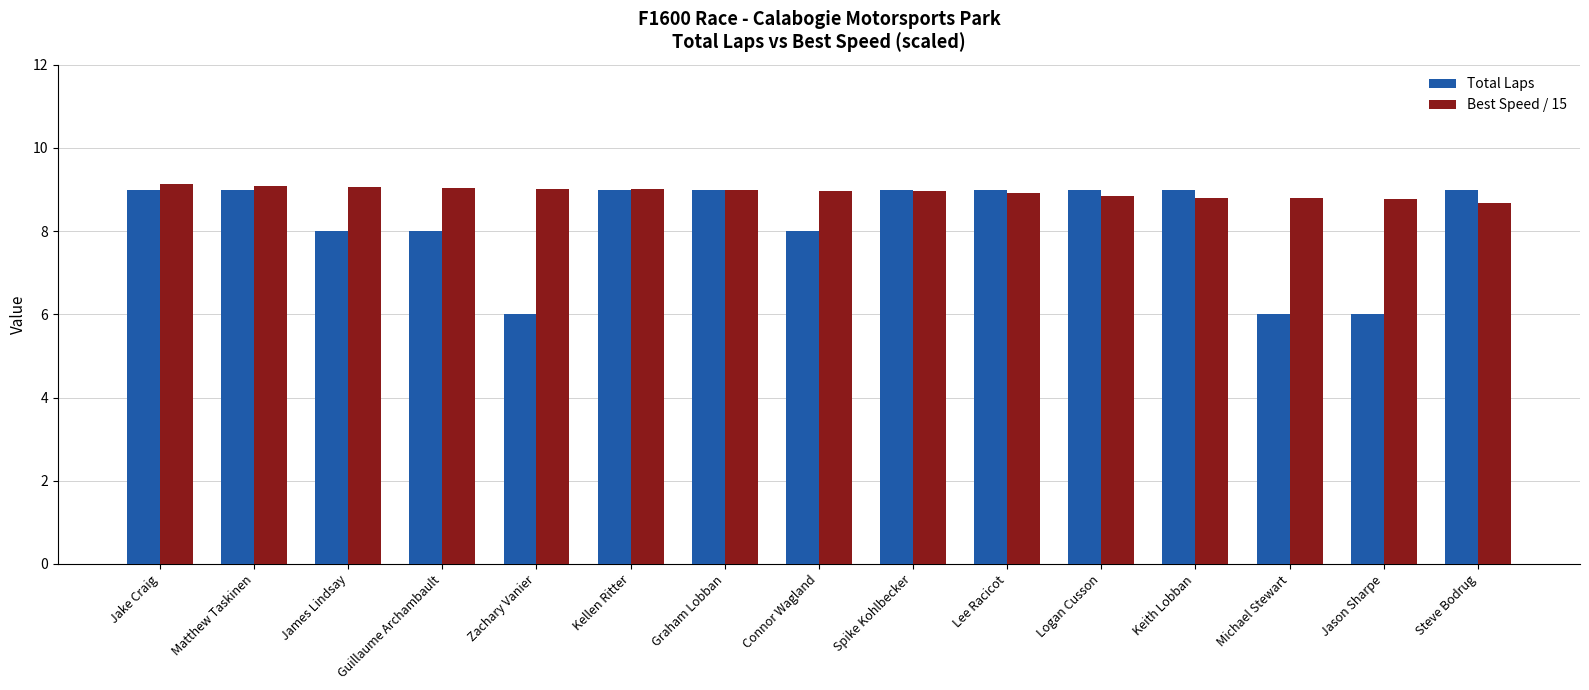

Rank the series at Logan Cusson from lowest to highest value.

Best Speed / 15, Total Laps